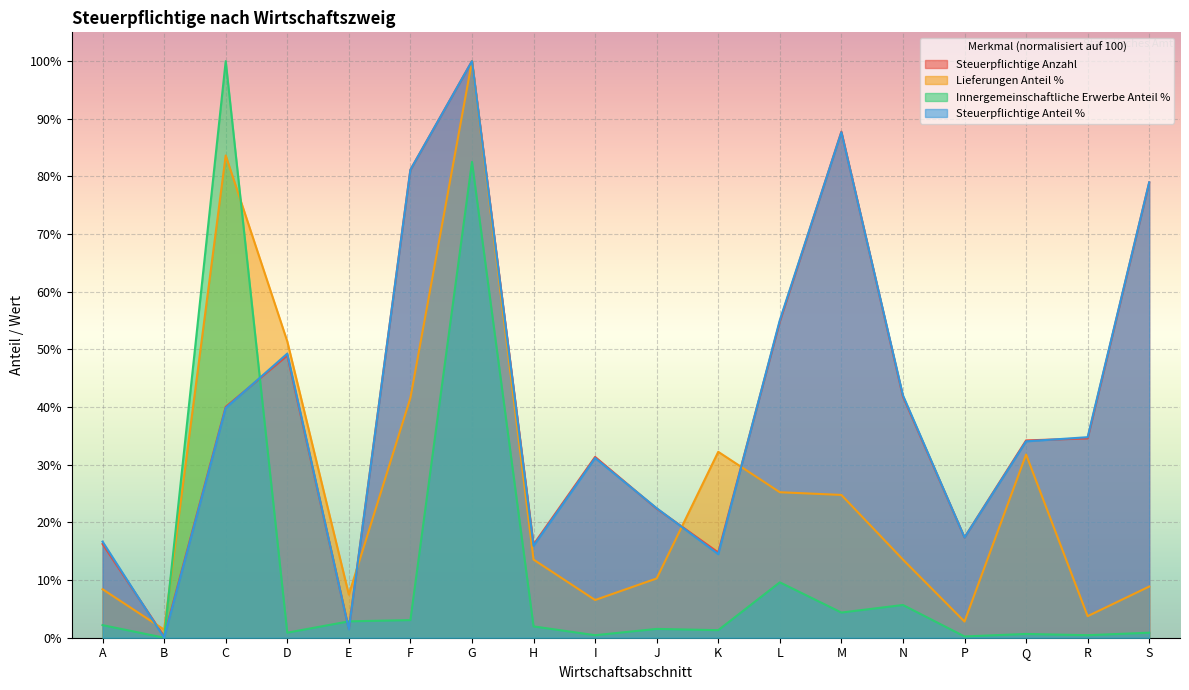

Which series has the largest total across all categories?

Steuerpflichtige Anteil %